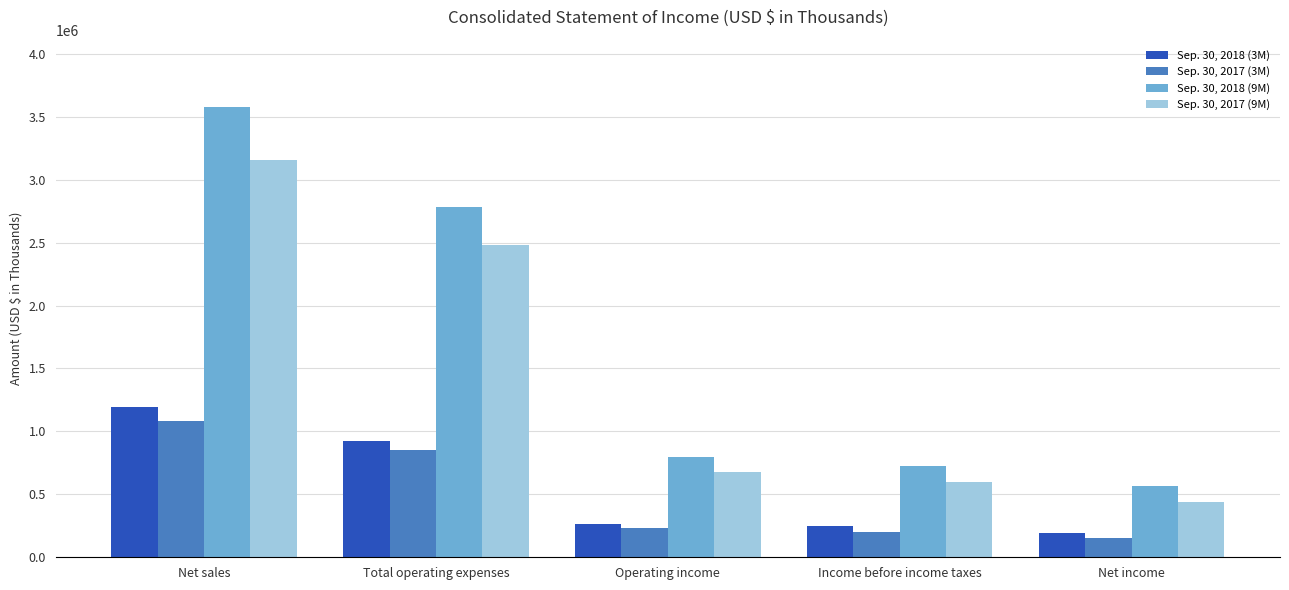

Reading left to right, extract all data points from this chart.

Sep. 30, 2018 (3M): 1192962	927696	265266	244930	191213
Sep. 30, 2017 (3M): 1084799	854761	230038	204427	153531
Sep. 30, 2018 (9M): 3574544	2781024	793520	728975	566413
Sep. 30, 2017 (9M): 3157085	2480051	677034	599204	442938